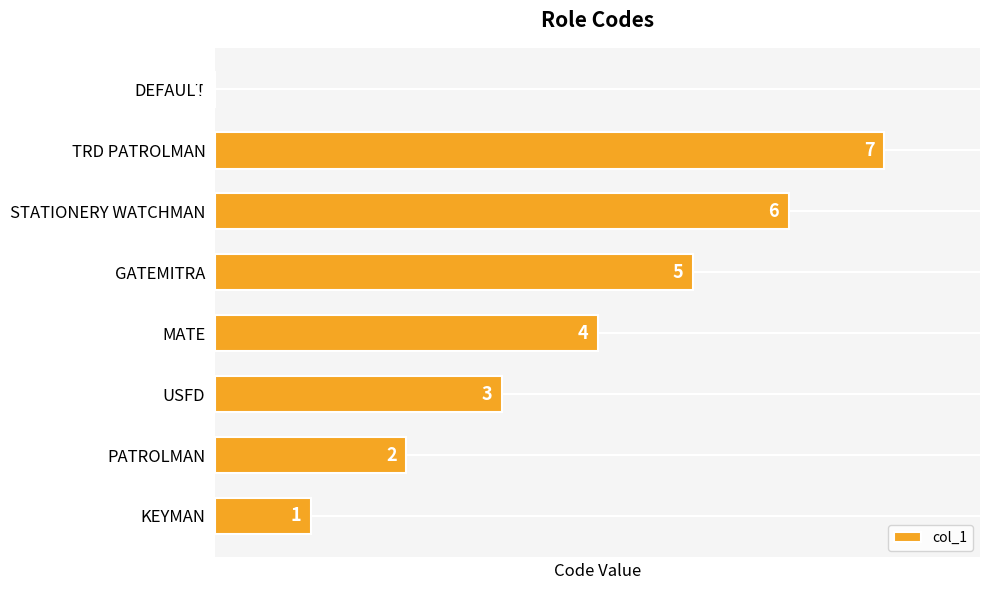

The chart shows a value of 11 at TRD PATROLMAN. True or false?

False